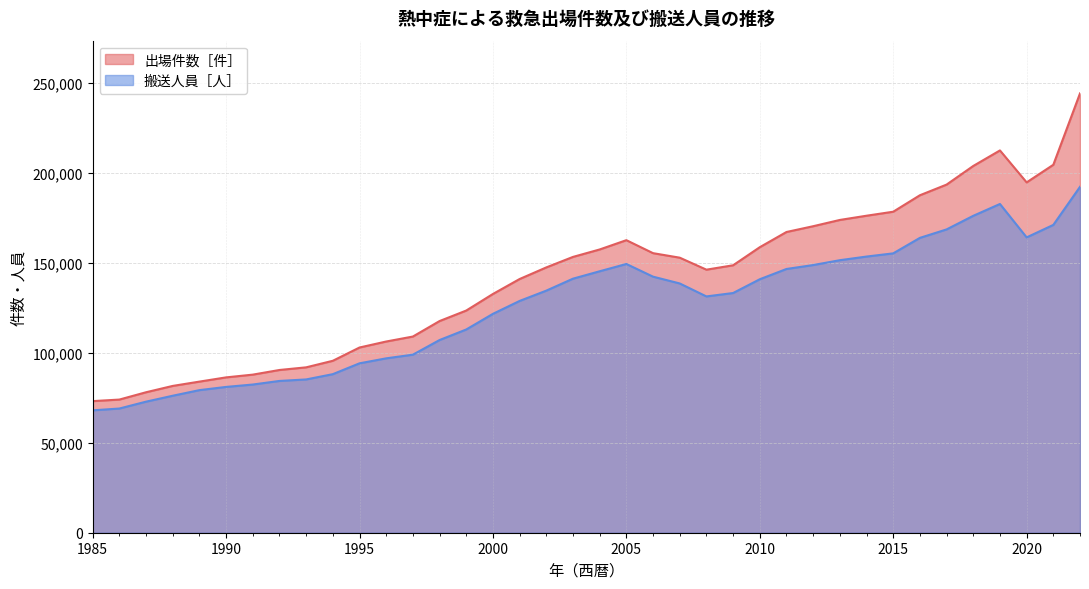

True or false: 搬送人員［人］ and 出場件数［件］ cross at least once.

False